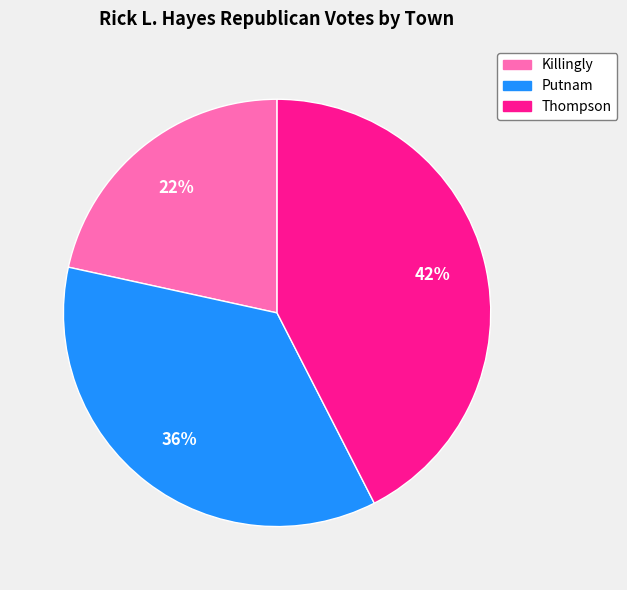

The Thompson slice represents 42% of the pie. True or false?

True